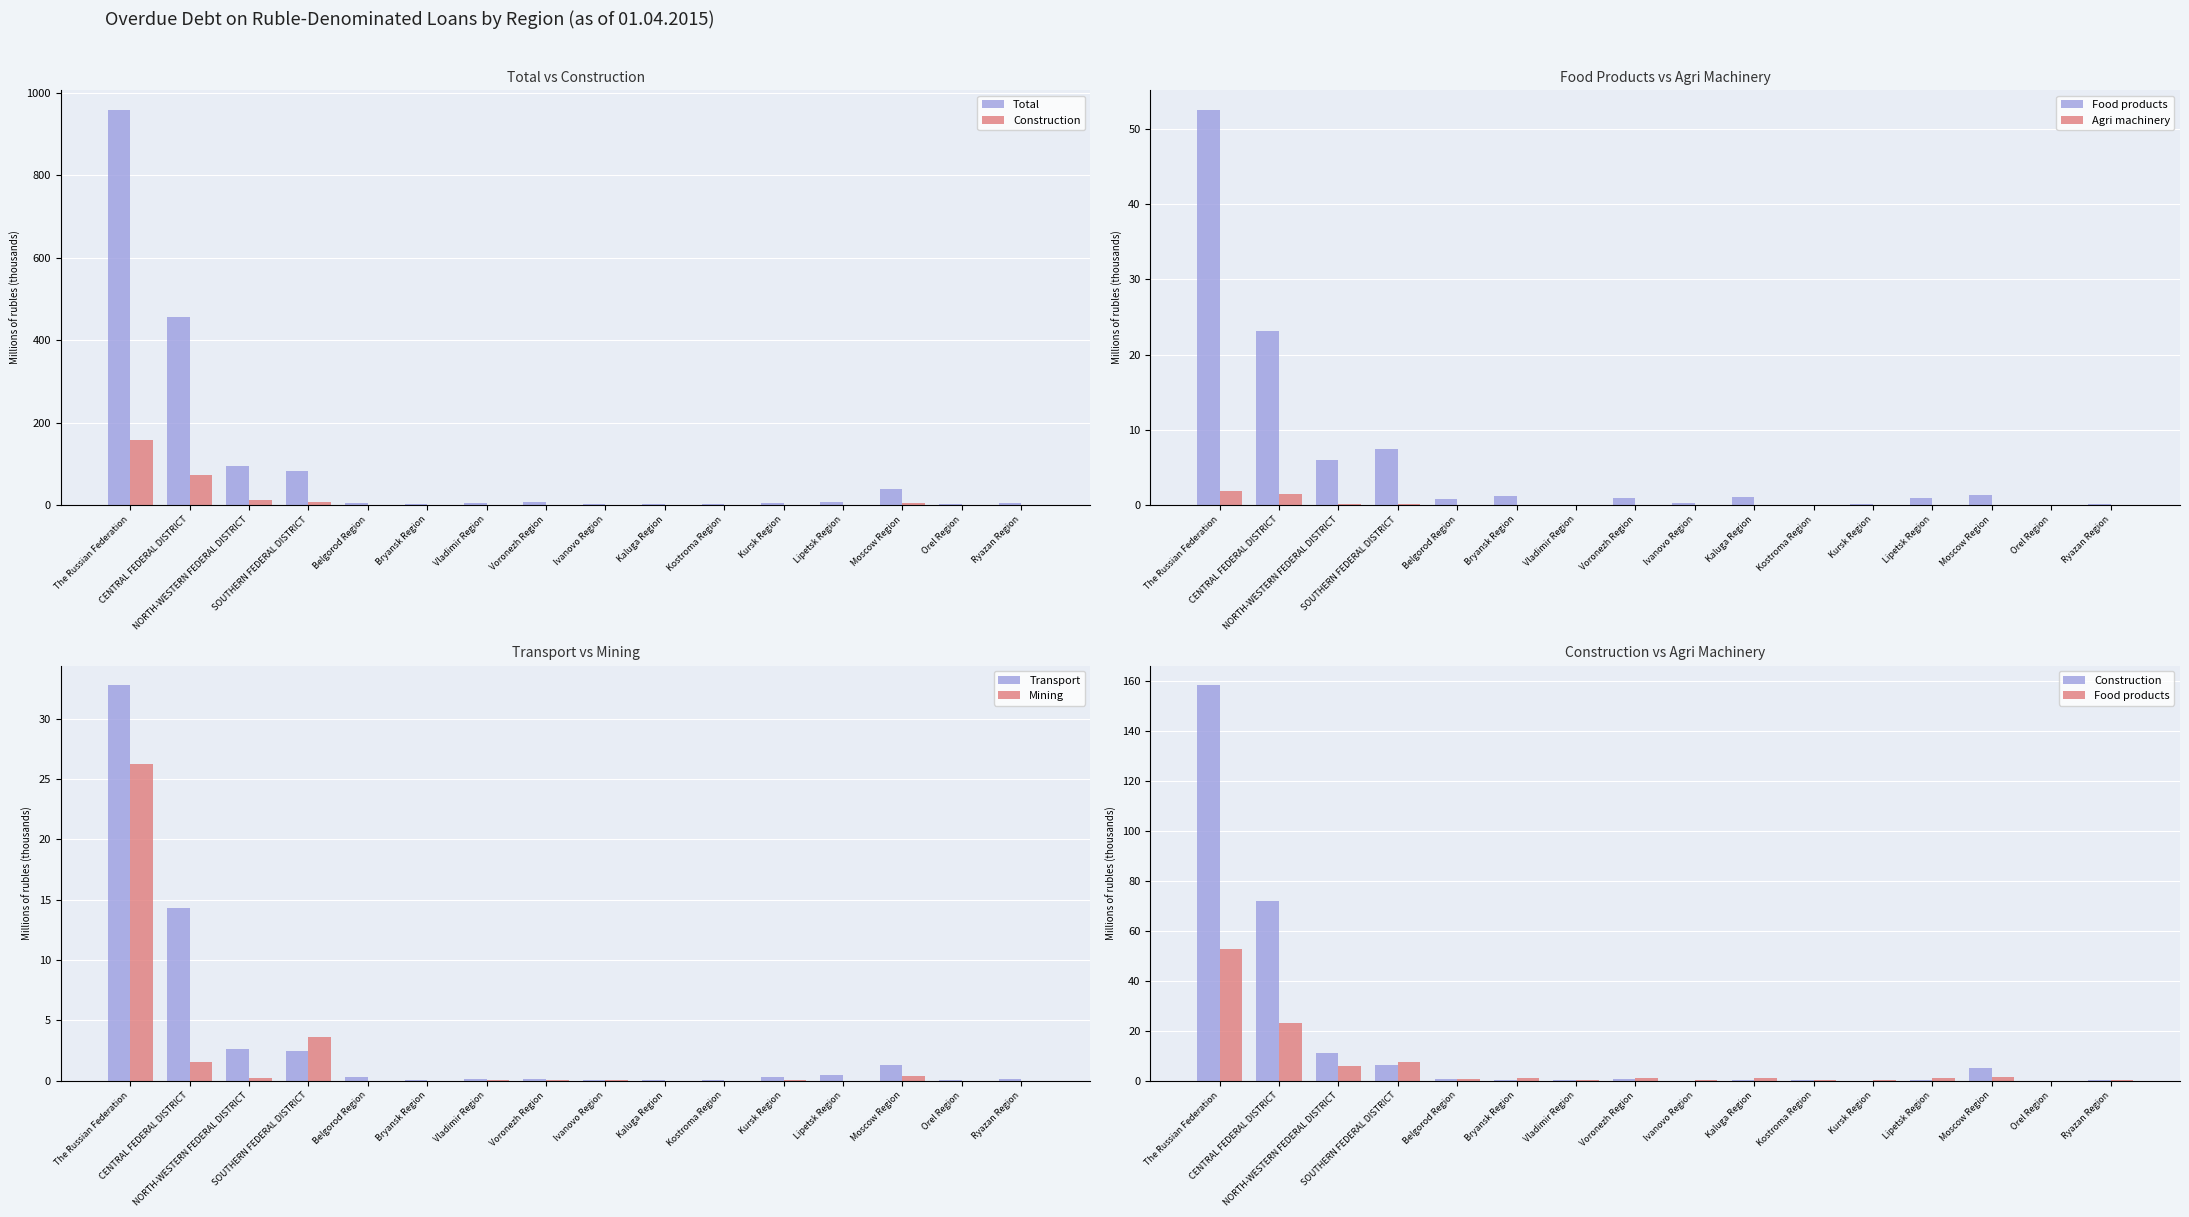

Where is Transport nearest to the value 16?

CENTRAL FEDERAL DISTRICT